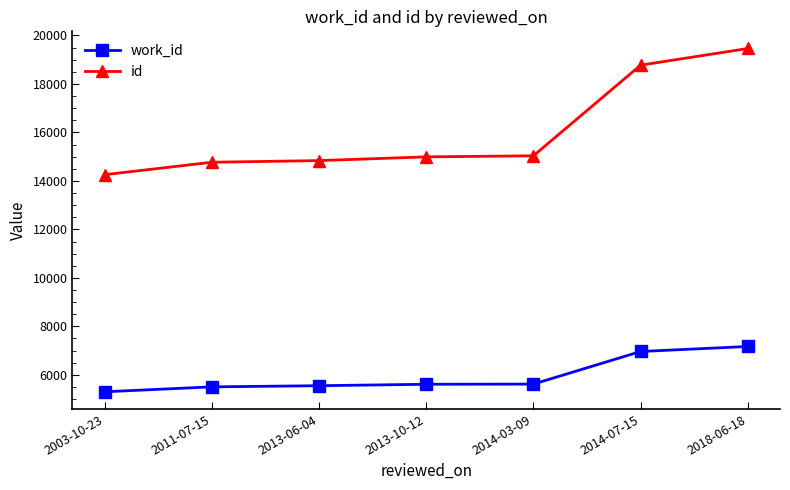

At how many categories does at least one series exceed 6350?

7